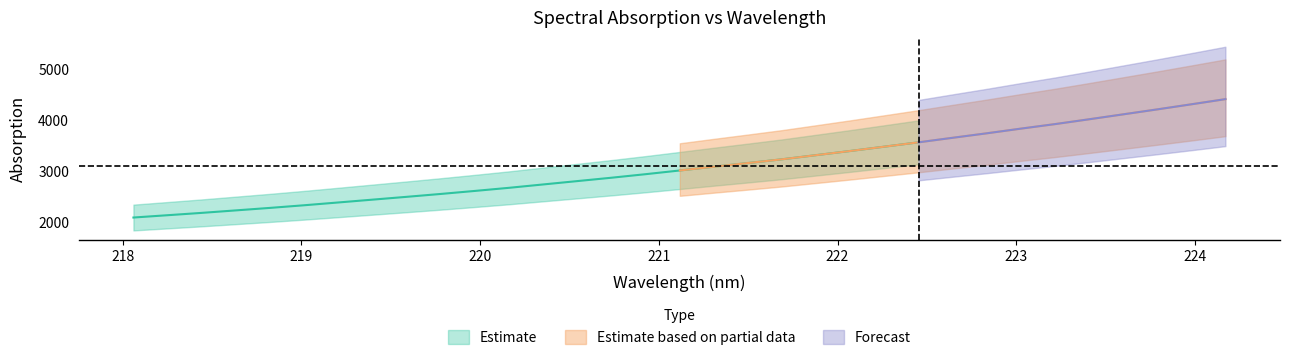

True or false: x and y cross at least once.

False